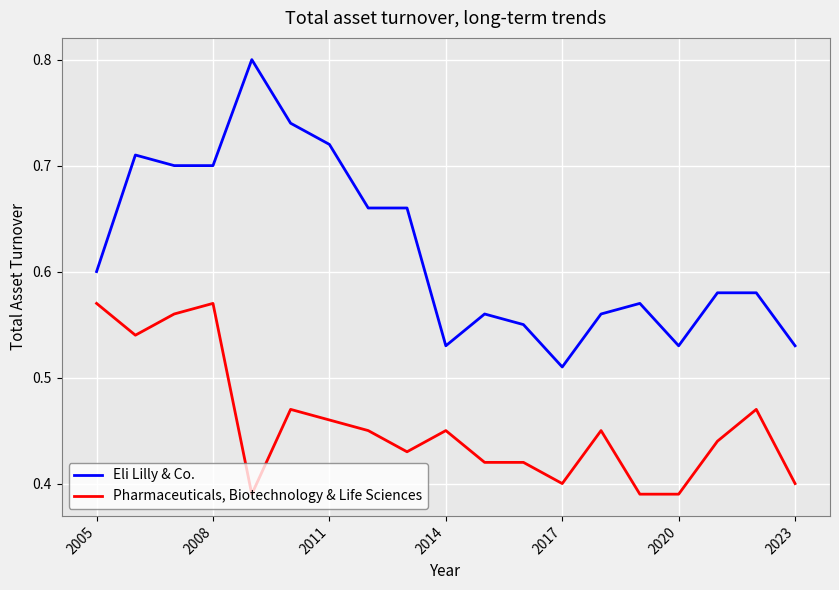

Rank the series by their maximum value, from highest to lowest.

Eli Lilly & Co., Pharmaceuticals, Biotechnology & Life Sciences